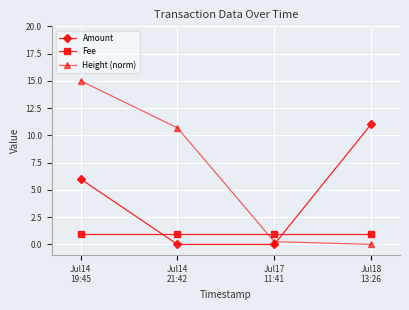

Reading right to left, extract all data points from this chart.

Amount: 11.0	0.0	0.0	6.0
Fee: 1.0	1.0	1.0	1.0
Height (norm): 0.0	0.3	10.7	15.0